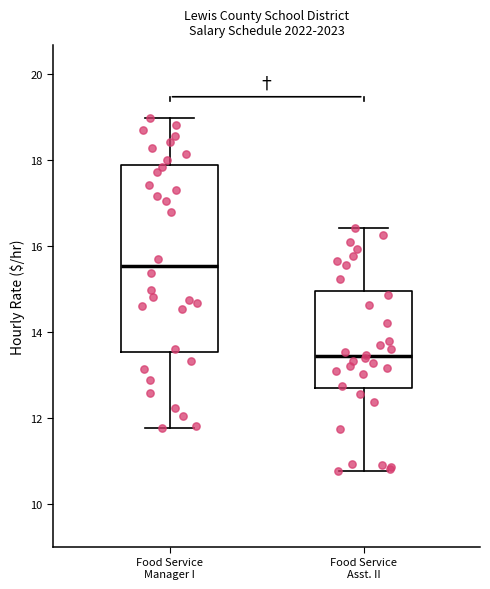

Where is the upper edge of the box for Food Service Asst. II on the y-axis? The values are not printed on the chart, so give them approximately, as read against the axis.

15.0